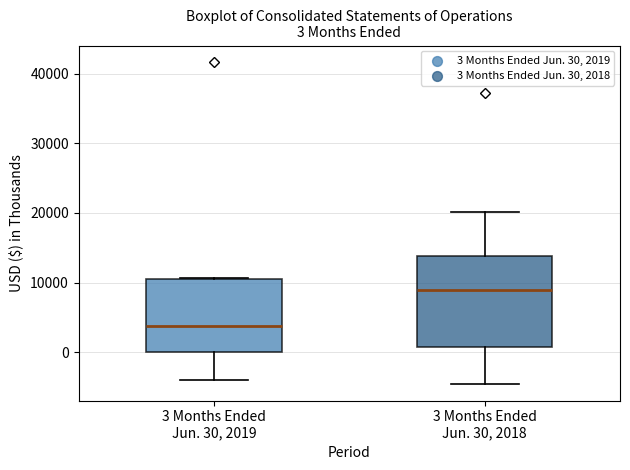

Which box has the lowest median line?

3 Months Ended Jun. 30, 2019